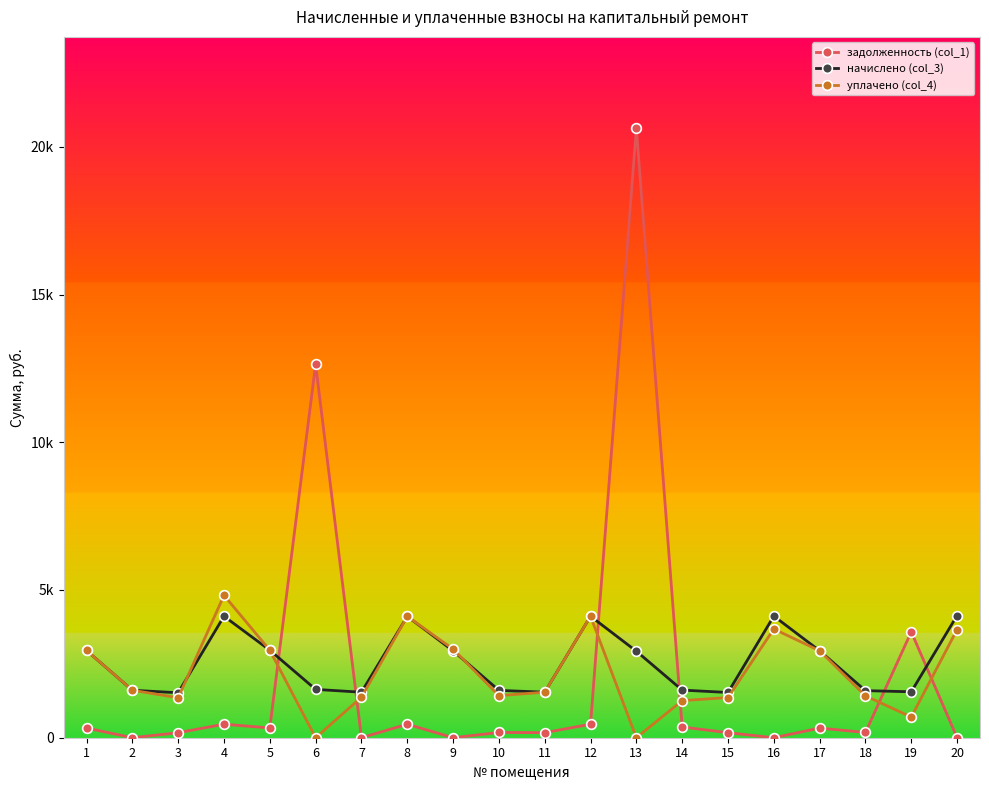

Reading left to right, transcribe all the data shown in this chart.

задолженность (col_1): 328.1	0.0	169.1	457.8	329.1	12636.9	0.0	457.2	0.0	178.1	171.2	456.9	20626.8	363.4	170.1	0.0	327.0	177.0	3584.5	0.0
начислено (col_3): 2952.6	1607.5	1521.6	4111.7	2962.2	1636.1	1540.7	4107.0	2943.1	1602.7	1540.7	4111.7	2928.8	1612.3	1531.2	4116.5	2943.1	1593.2	1555.0	4135.6
уплачено (col_4): 2952.6	1607.5	1352.6	4819.4	2962.2	0.0	1369.5	4107.0	3000.0	1424.6	1540.7	4111.7	0.0	1254.0	1361.0	3680.0	2943.1	1416.2	700.0	3660.6